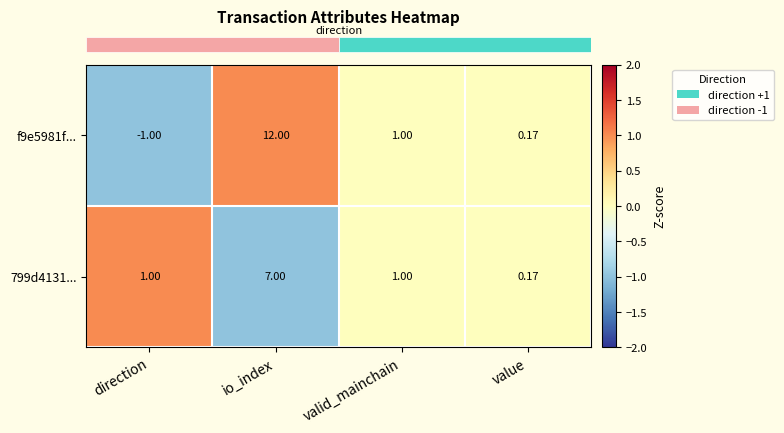

How many distinct data groups are displayed?

2